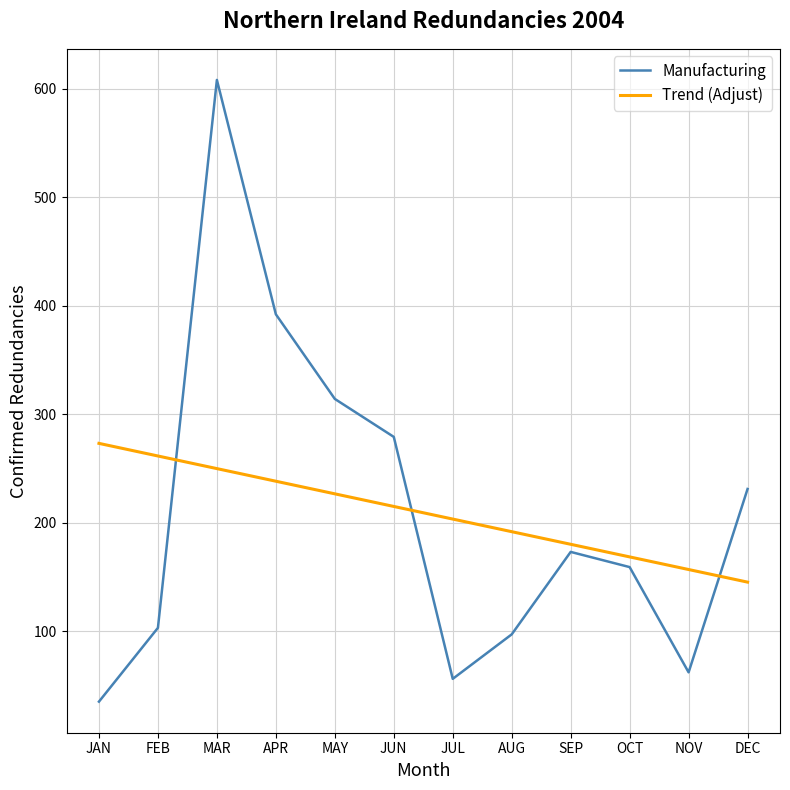

Reading left to right, what are all the values shown in this chart?

Manufacturing: 35.0	103.0	608.0	392.0	314.0	279.0	56.0	97.0	173.0	159.0	62.0	231.0
Trend (Adjust): 273.0	261.4	249.8	238.1	226.5	214.9	203.3	191.6	180.0	168.4	156.8	145.1